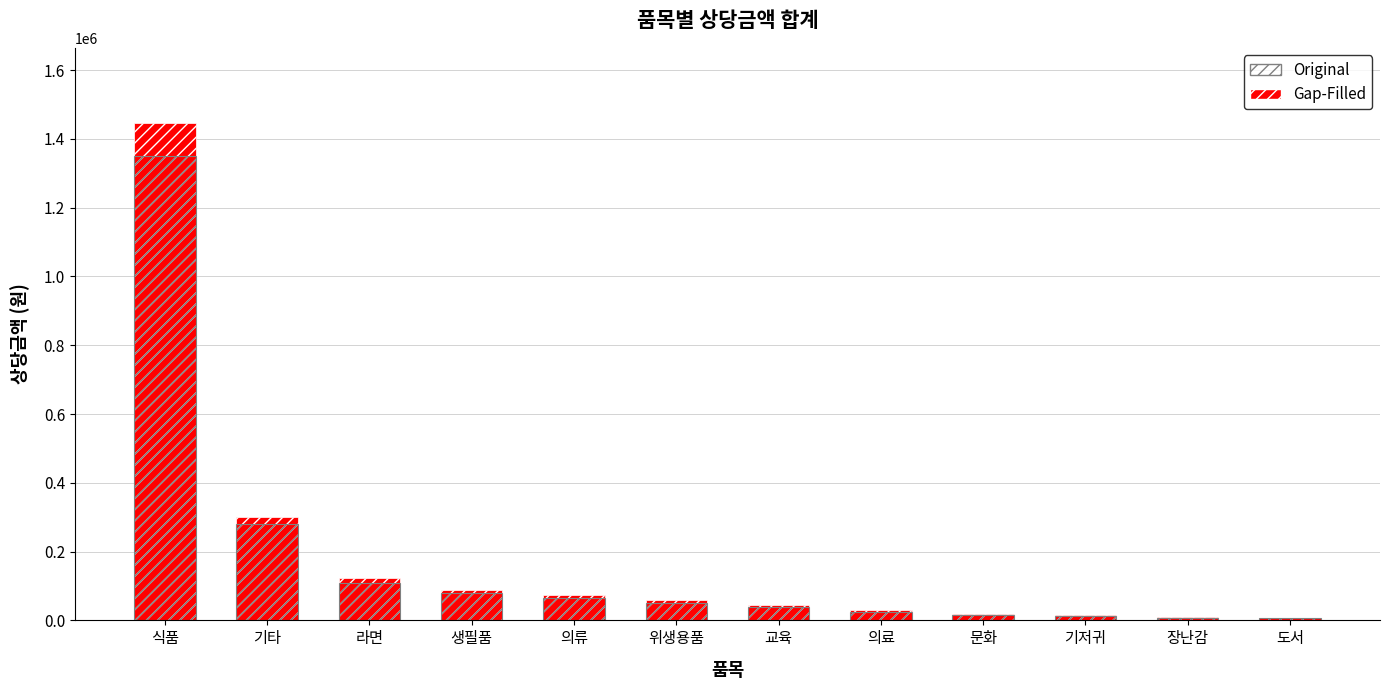

Reading left to right, what are all the values shown in this chart?

Gap-Filled: 1447700	300000	122400	89800	75000	60000	45000	30000	20000	15000	10000	8000
Original: 1350000	280000	110000	80000	65000	50000	38000	25000	15000	12000	8000	6000